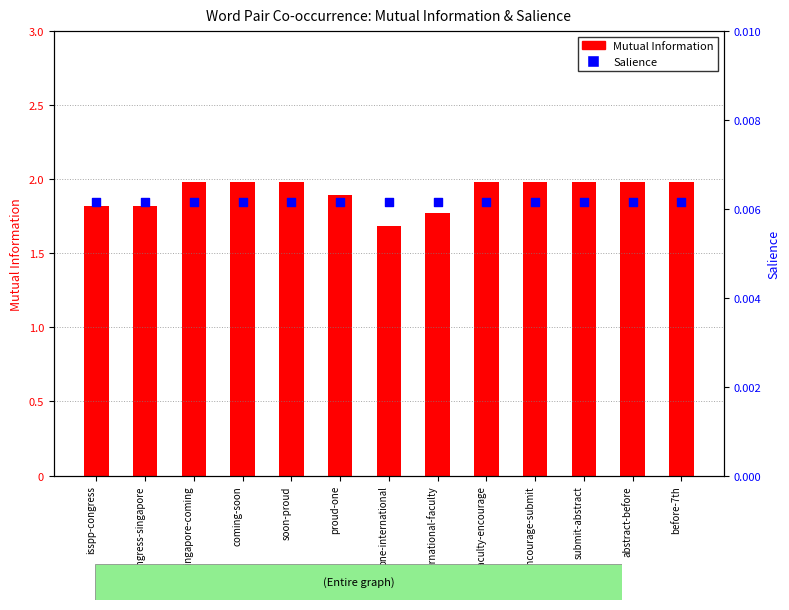

At how many categories does at least one series exceed 1?

13